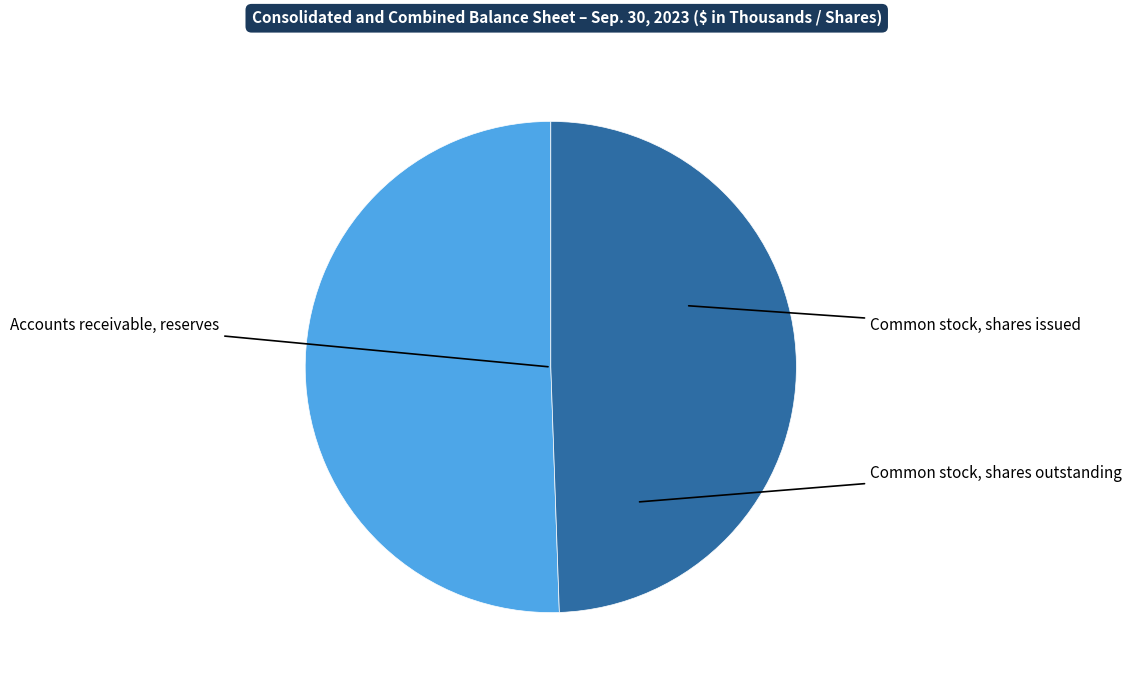

To the nearest percent, what percentage of the pie is Common stock, shares outstanding?

49%